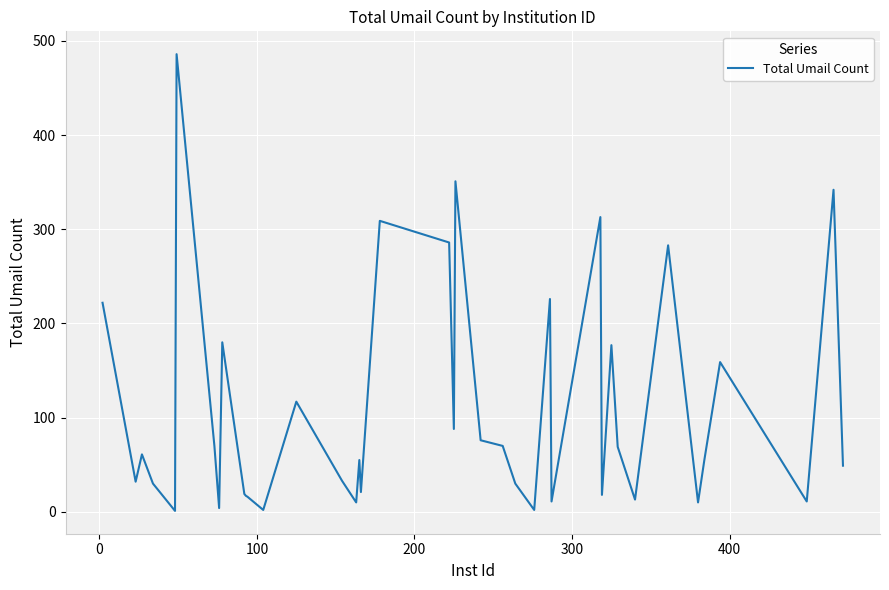

What is the difference between the maximum and minimum values?

485